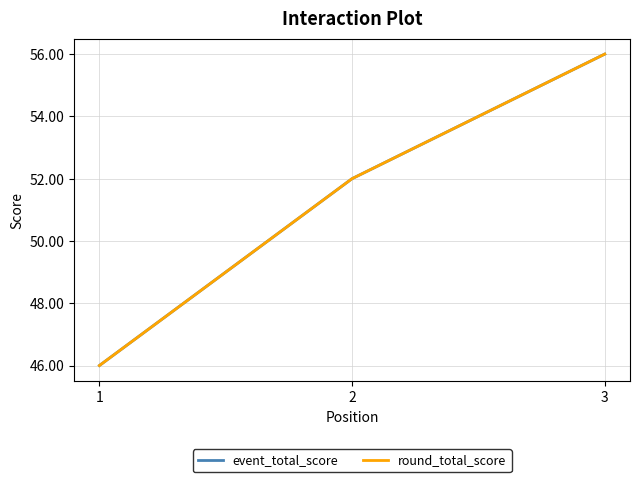

How many round_total_score values are between 46 and 56?

3